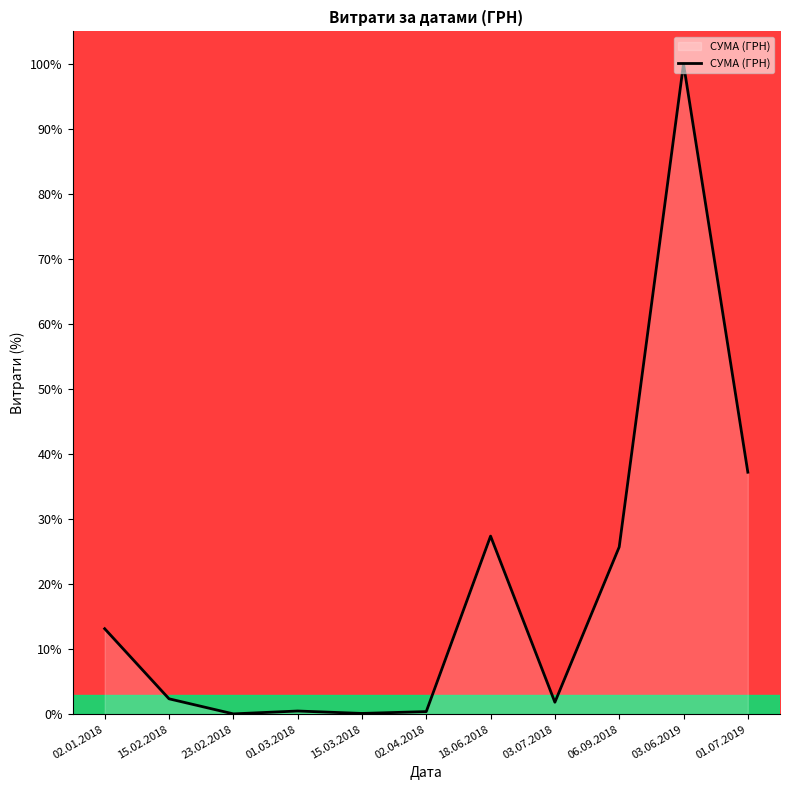

What position from the left is 18.06.2018?

7